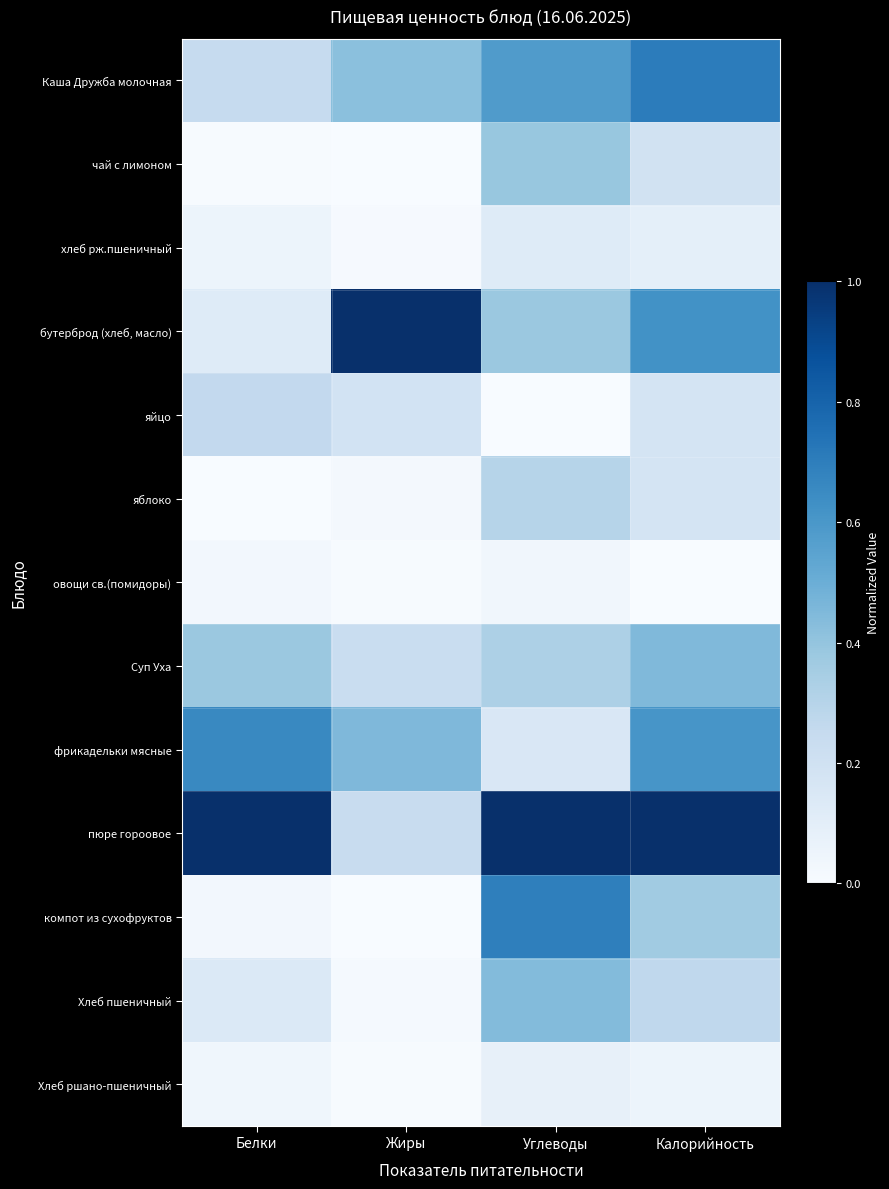

Rank the series by their maximum value, from highest to lowest.

бутерброд (хлеб, масло), пюре гороовое, Каша Дружба молочная, компот из сухофруктов, фрикадельки мясные, Суп Уха, Хлеб пшеничный, чай с лимоном, яблоко, яйцо, хлеб рж.пшеничный, Хлеб ршано-пшеничный, овощи св.(помидоры)